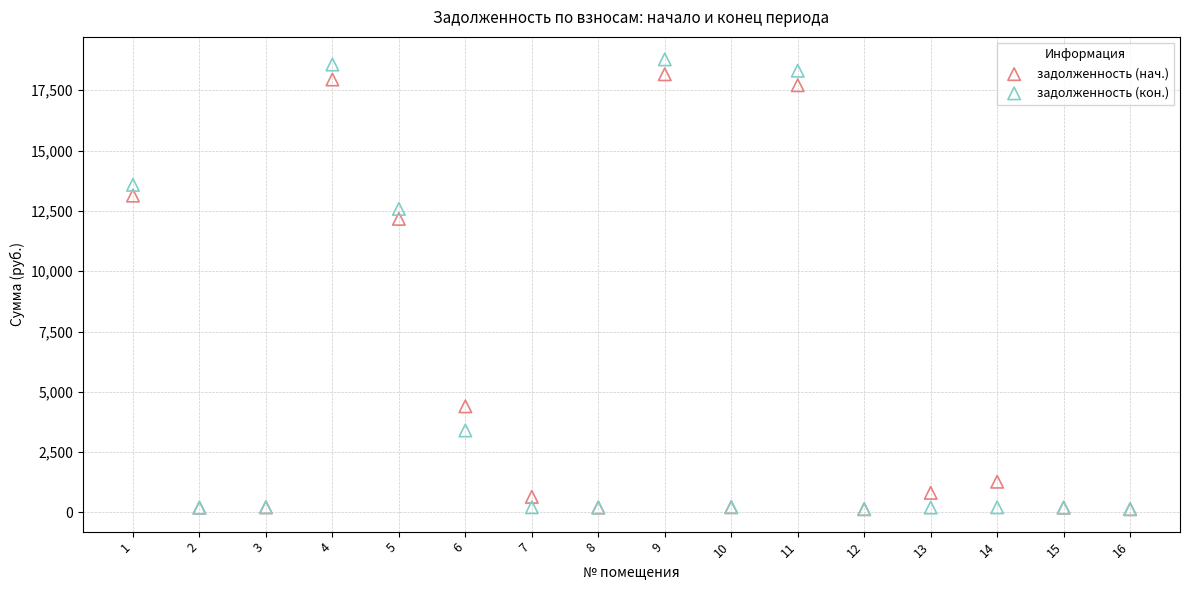

In the задолженность (кон.) series, what Y value is closest to 9459?

12582.8